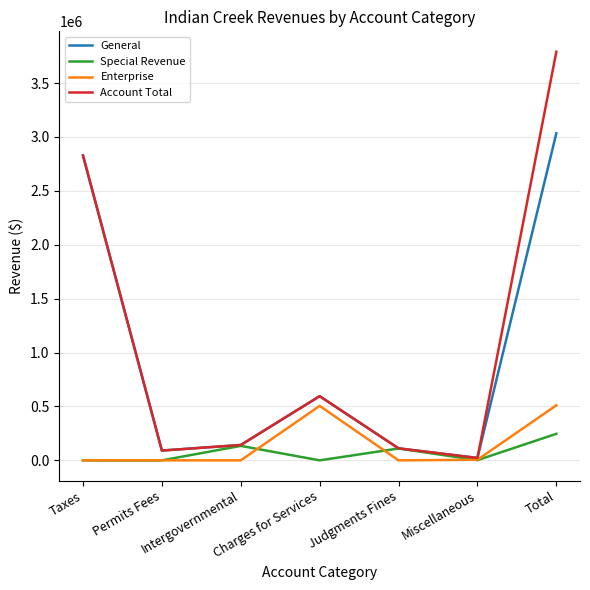

Count the number of data series in this chart.

4